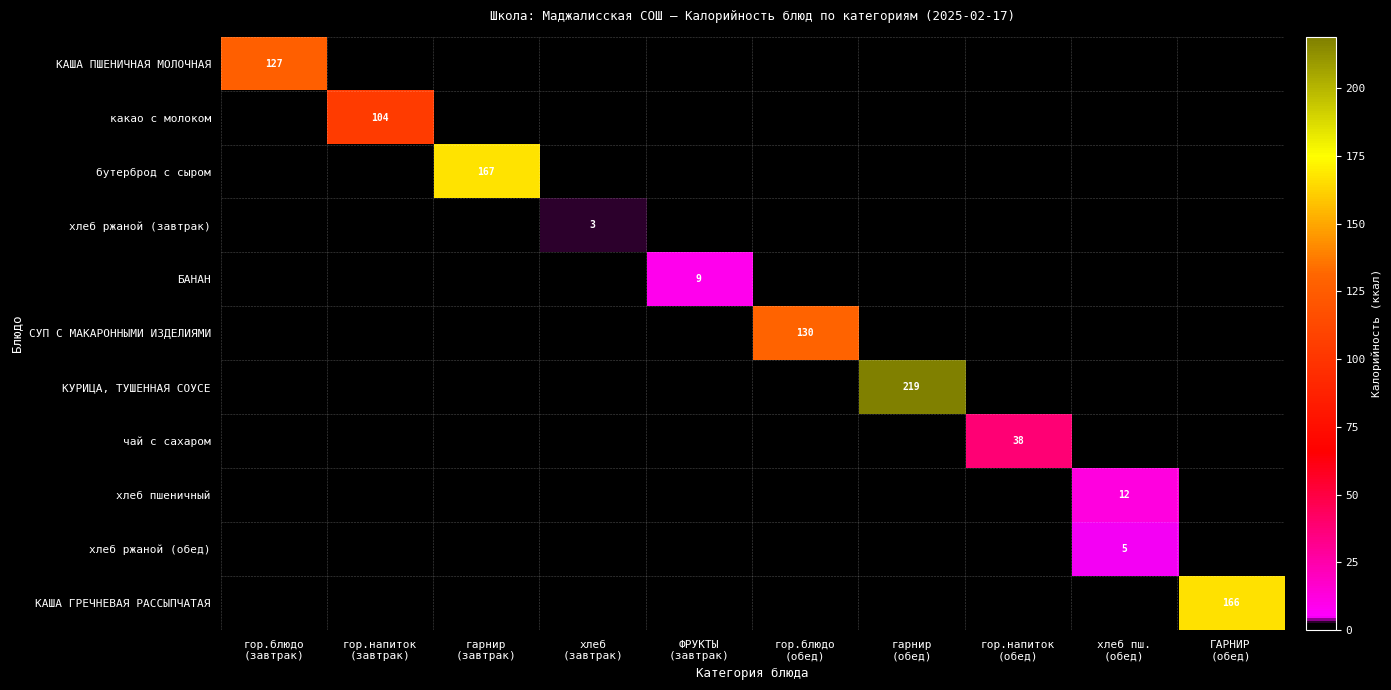

What is the sum of all бутерброд с сыром values?

167